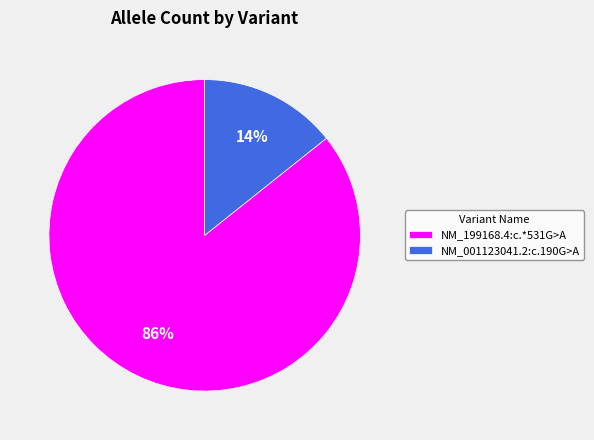

Which slice is the largest?

NM_199168.4:c.*531G>A